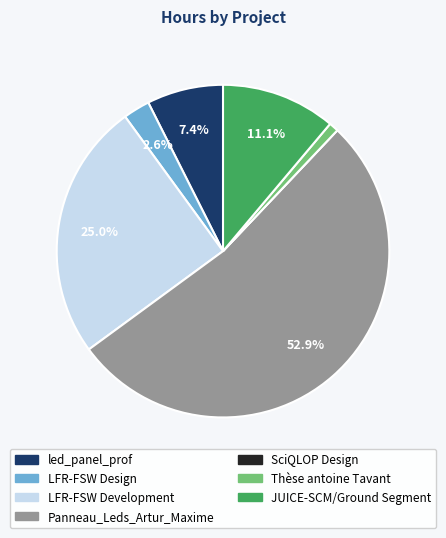

What is the largest slice in the pie chart?

Panneau_Leds_Artur_Maxime